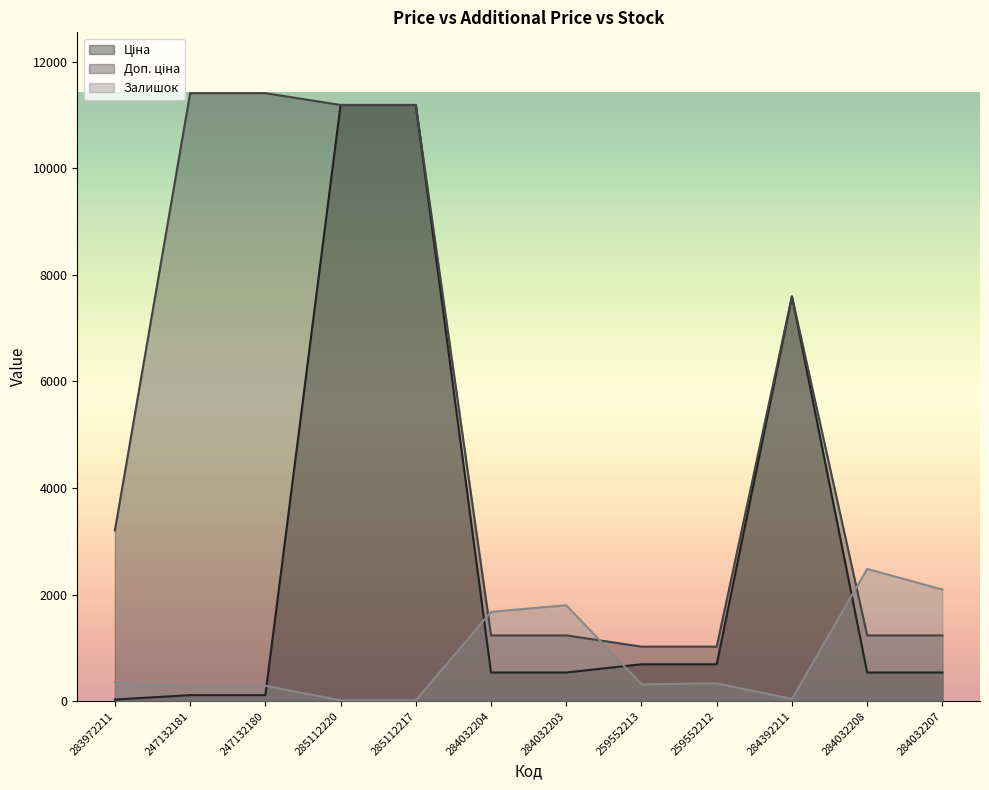

How many lines are shown in the chart?

3